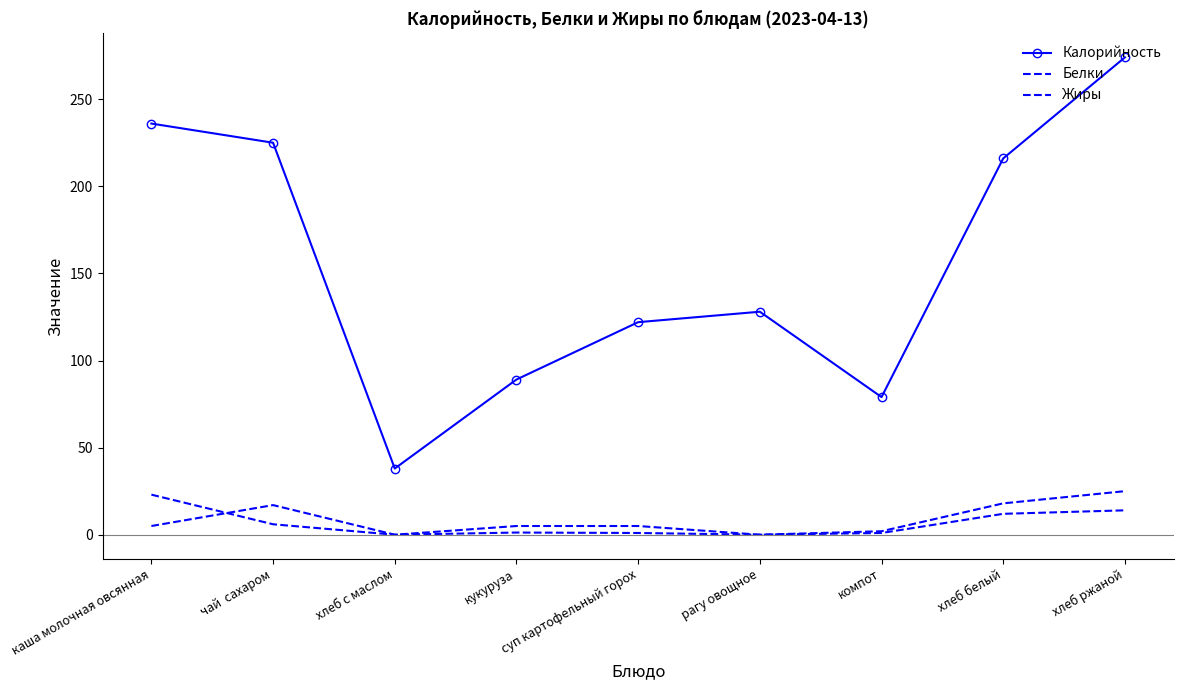

Which series has the largest total across all categories?

Калорийность